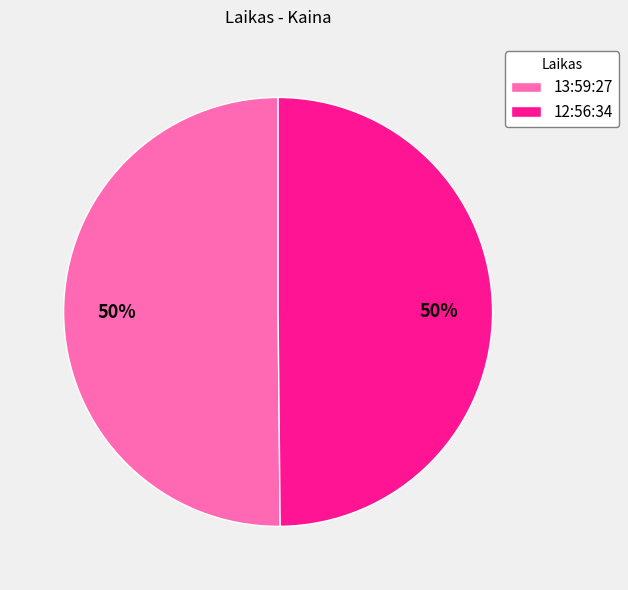

The 13:59:27 slice represents 39% of the pie. True or false?

False